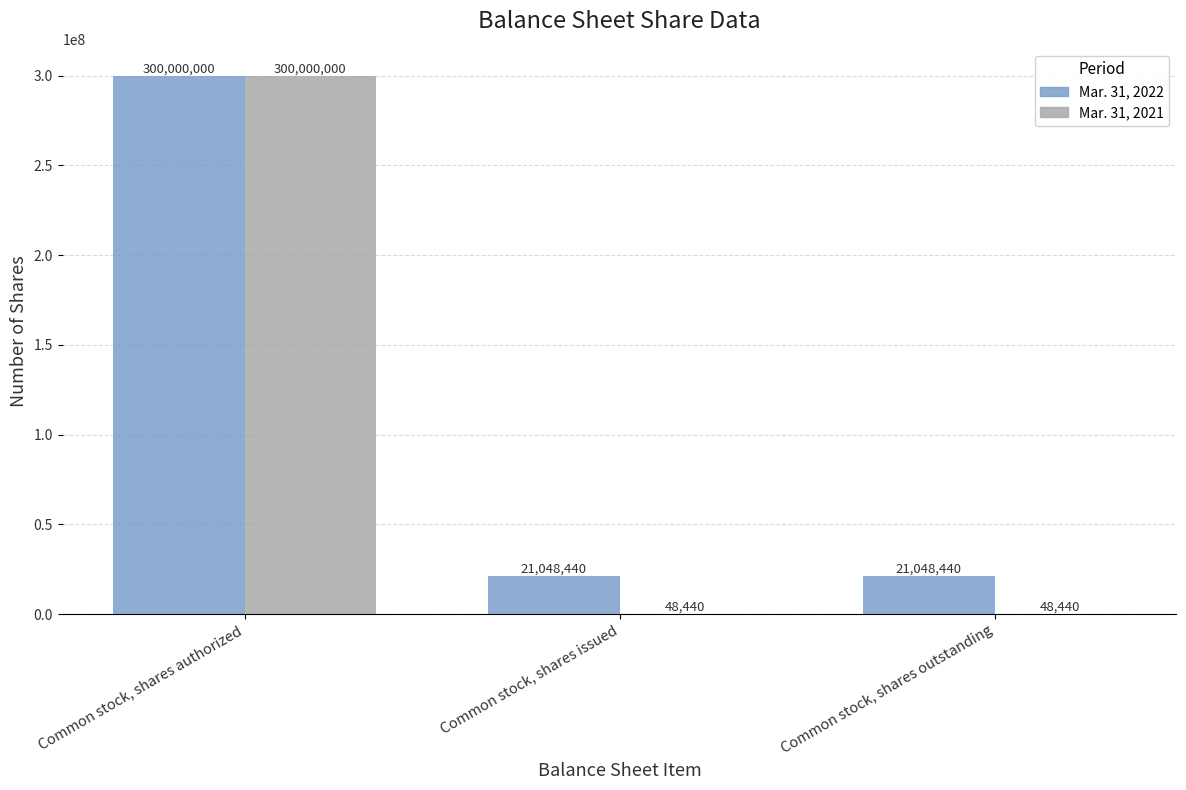

Does the chart contain stacked bars?

No